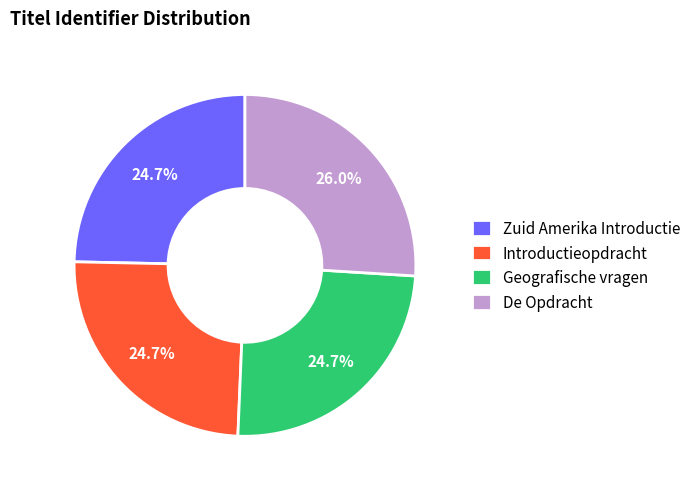

The De Opdracht slice represents 40% of the pie. True or false?

False